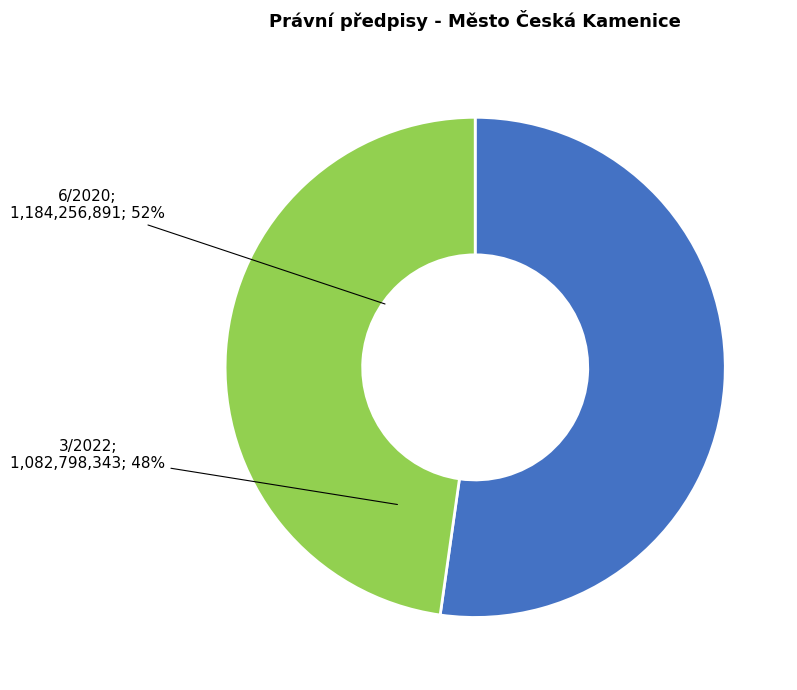

What is the largest slice in the pie chart?

6/2020